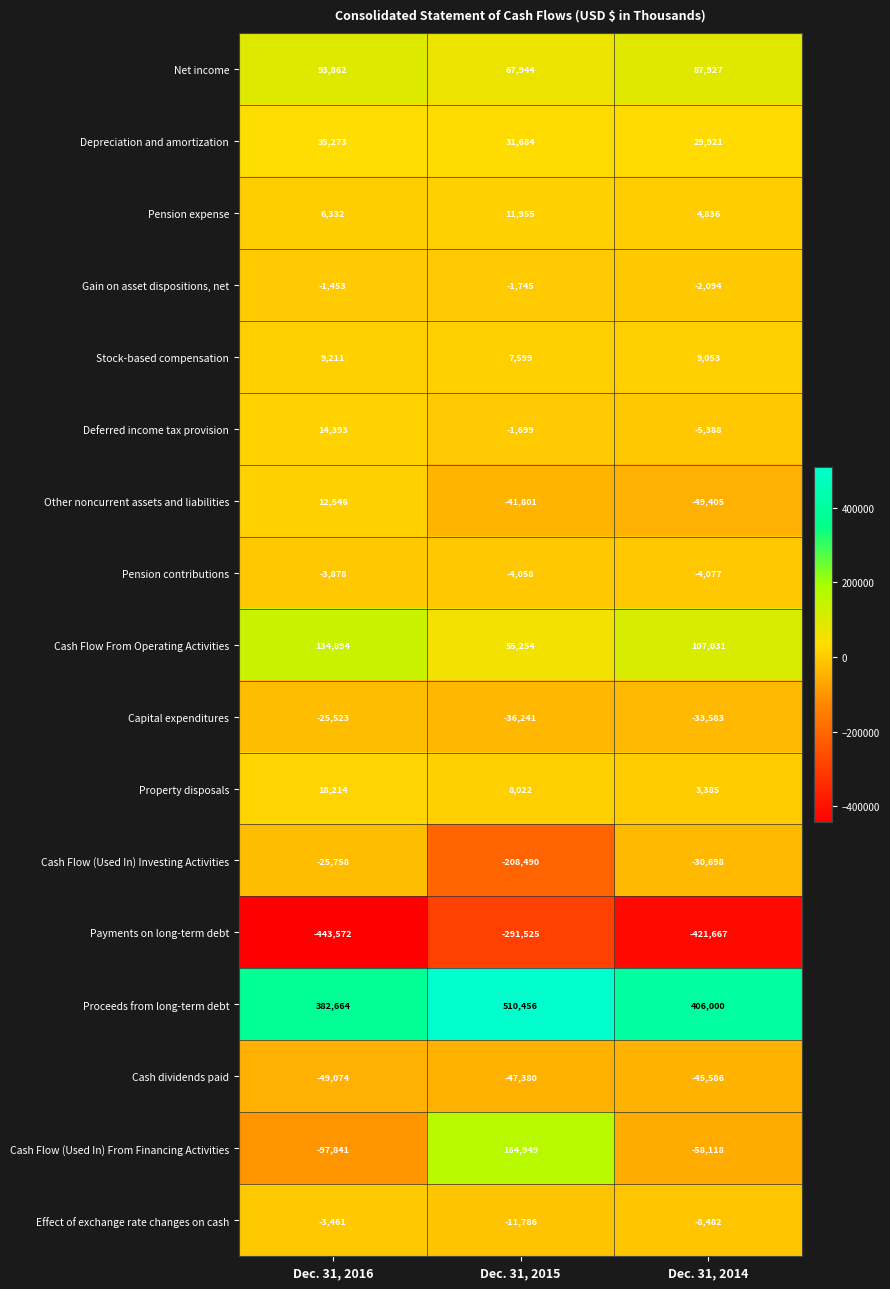

Which category has the lowest value in the Depreciation and amortization series?

Dec. 31, 2014